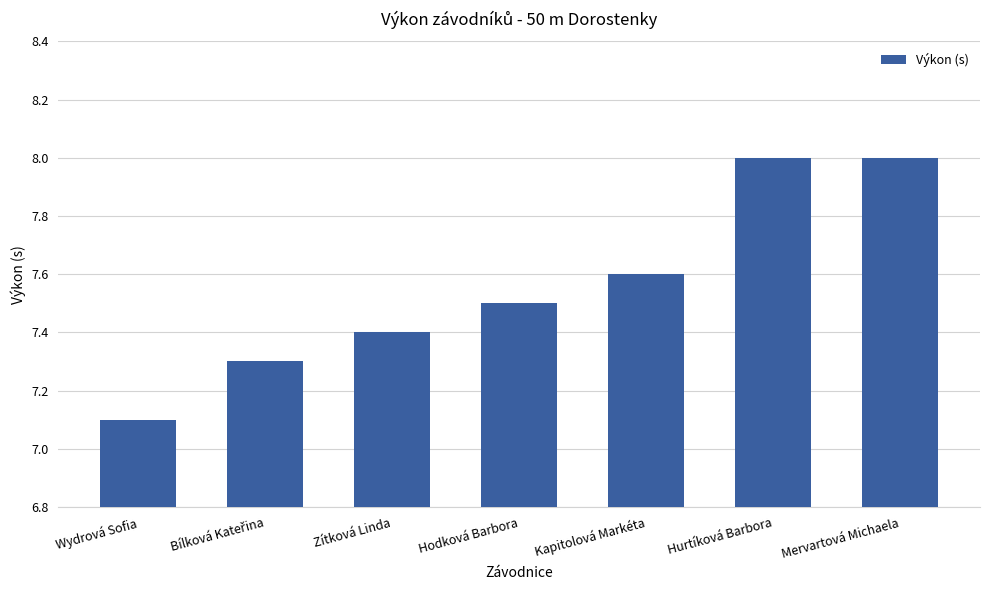

What is the label of the 5th bar from the left?

Kapitolová Markéta